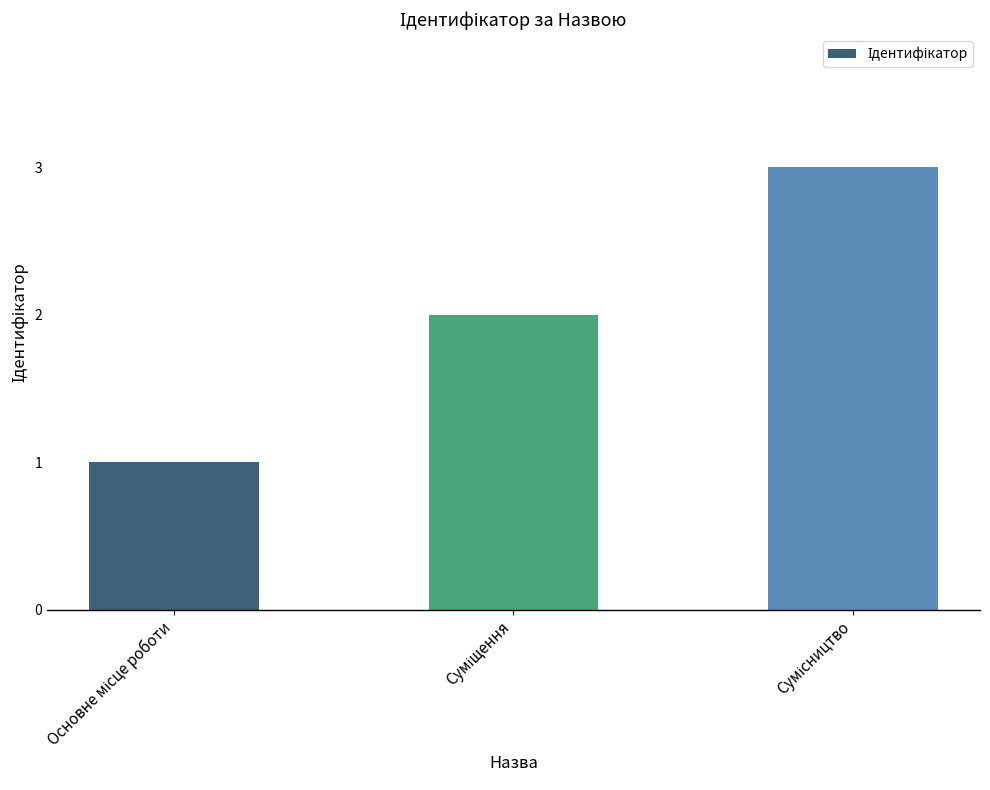

What is the greatest value displayed?

3